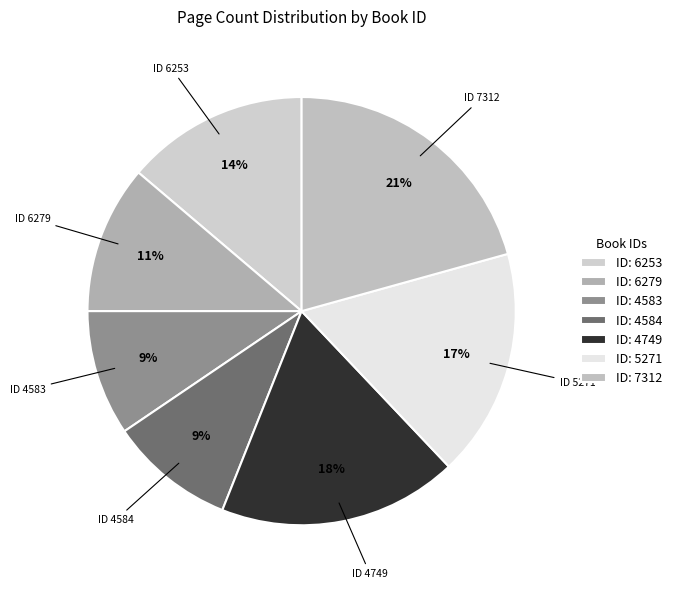

Count the number of slices in the pie.

7